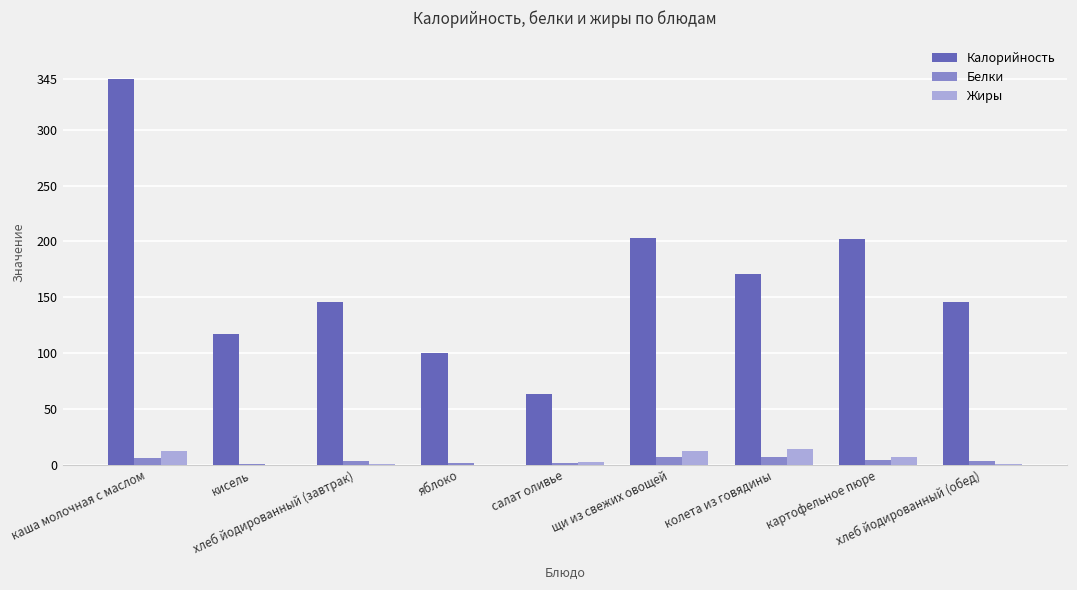

Which series has the widest spread of values?

Калорийность